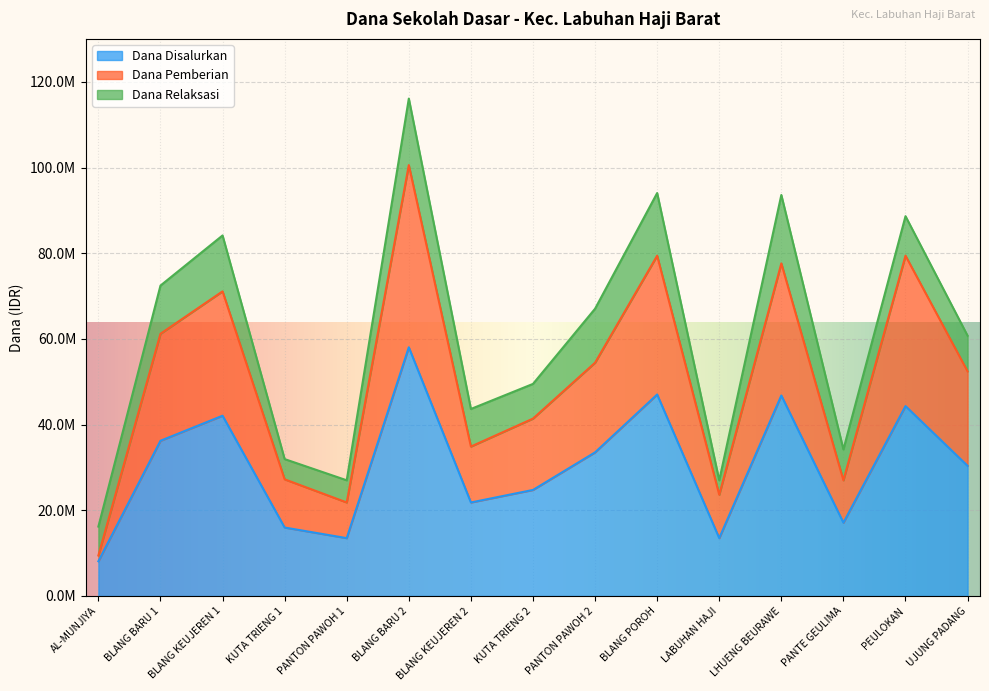

What is the minimum value shown in the chart?

8100000